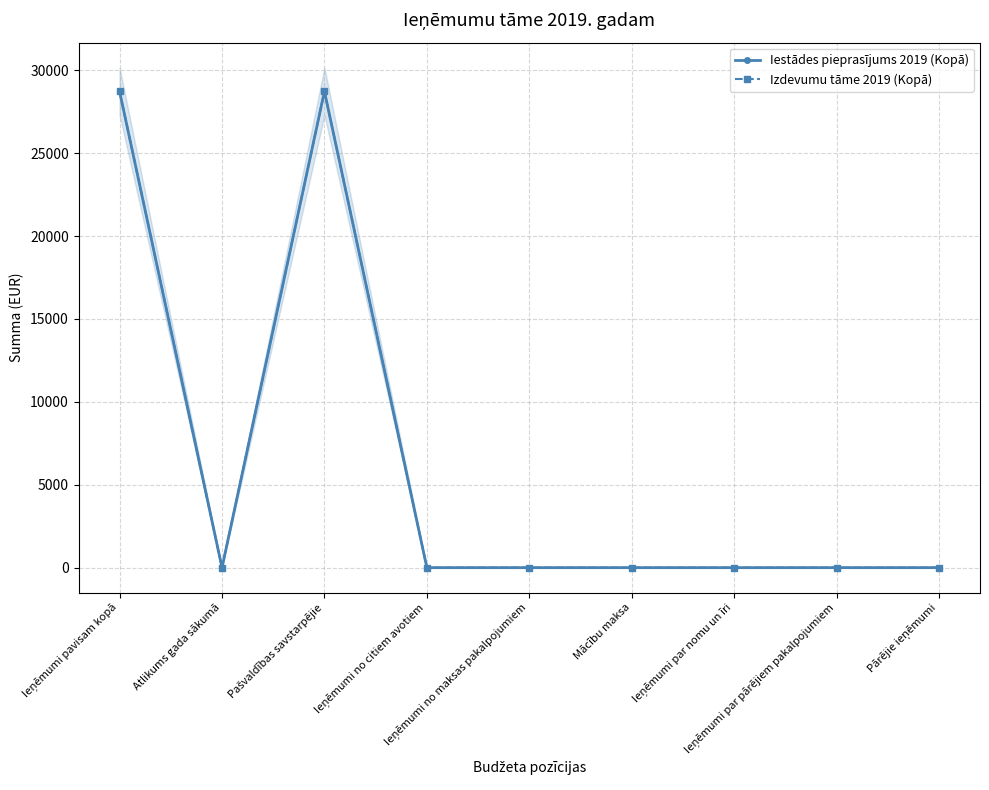

What is the difference between the maximum and minimum values in the Iestādes pieprasījums 2019 (Kopā) series?

28725